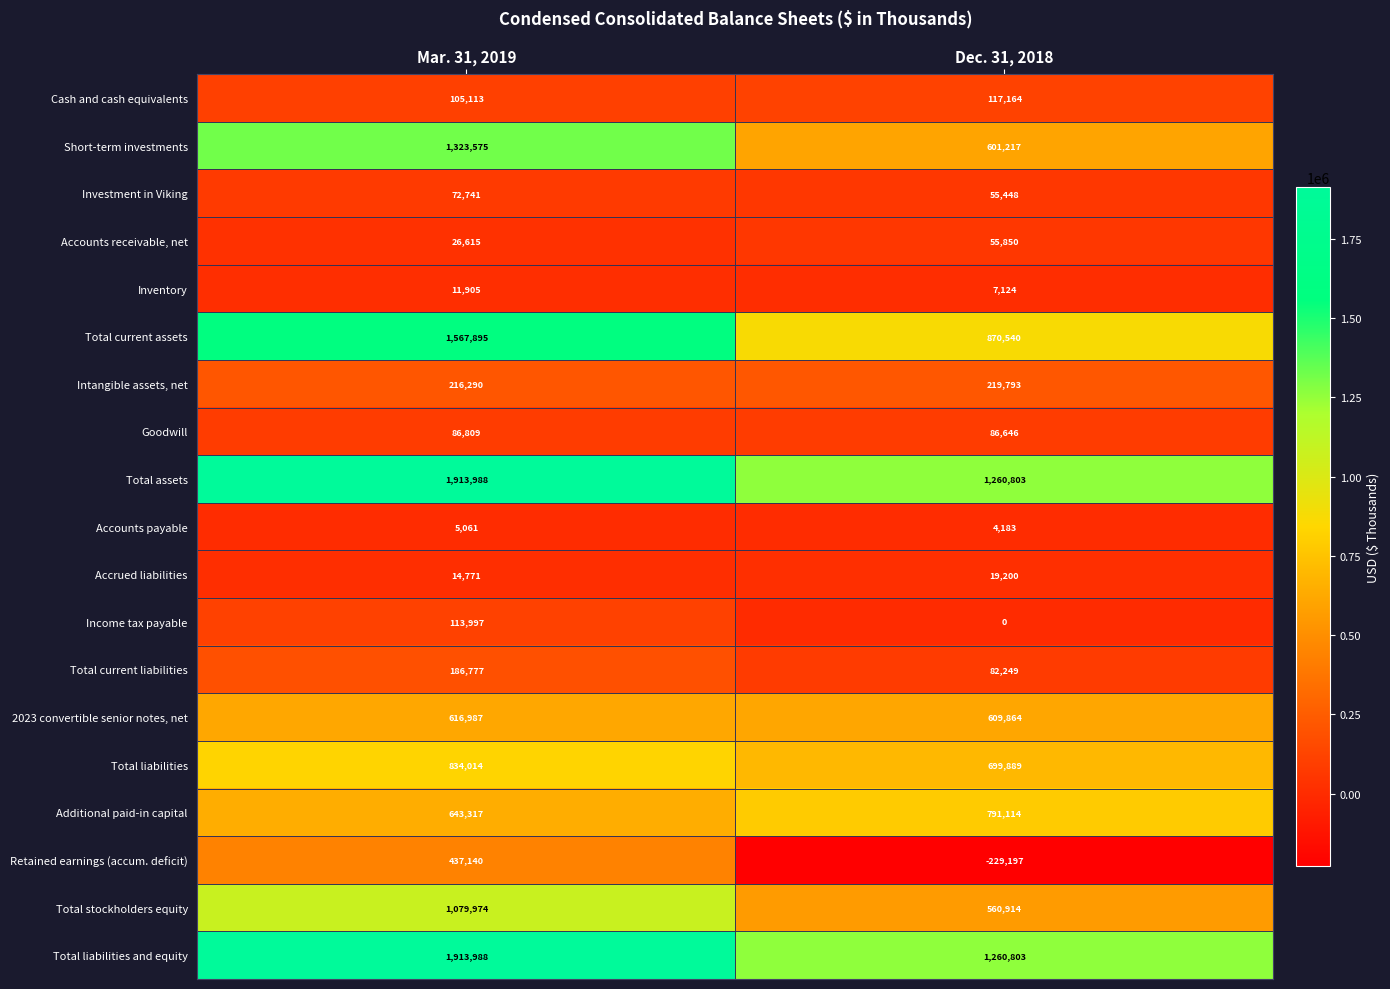

At which label is Goodwill closest to 86727?

Dec. 31, 2018